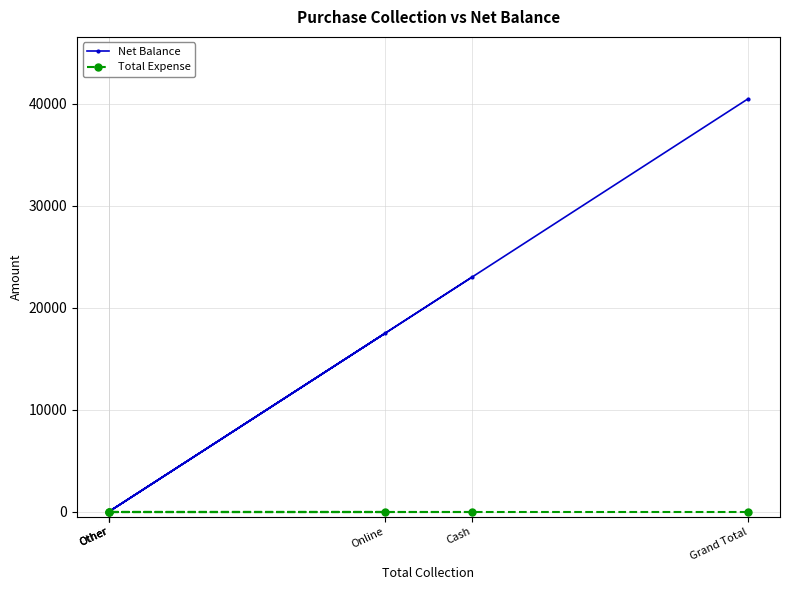

Rank the series by their maximum value, from lowest to highest.

Total Expense, Net Balance